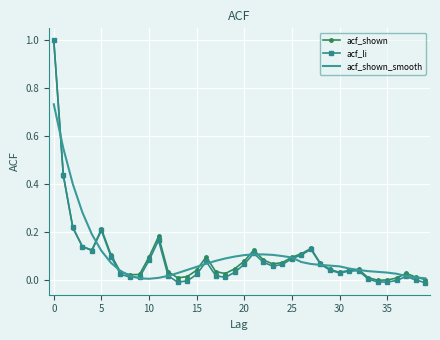

Which series has the largest range (max minus min)?

acf_li